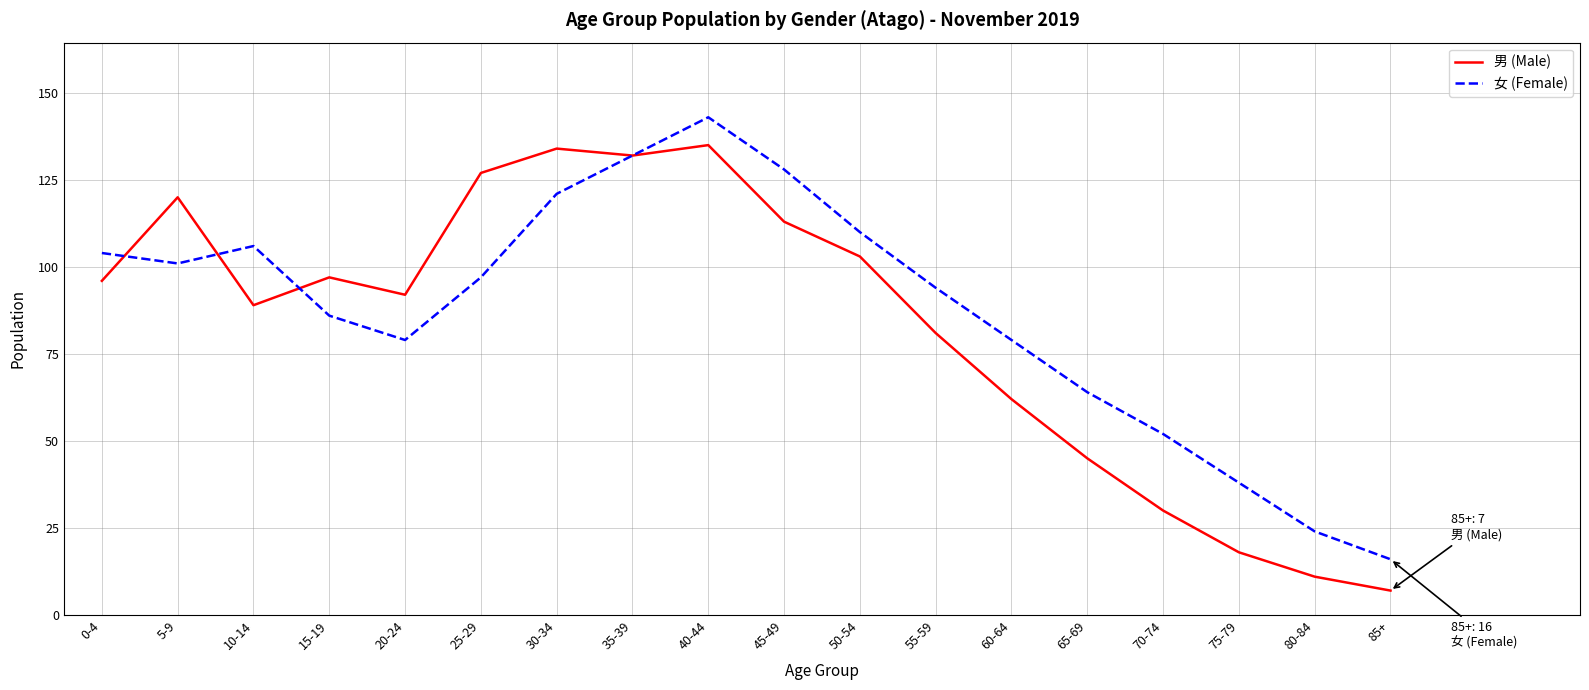

What is the spread (max minus min) of values at 45-49?

15